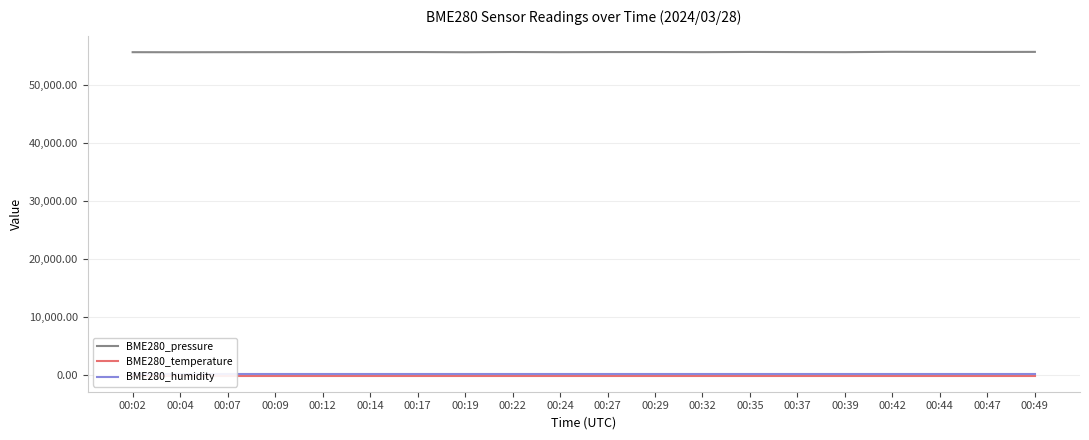

True or false: BME280_pressure and BME280_temperature cross at least once.

False